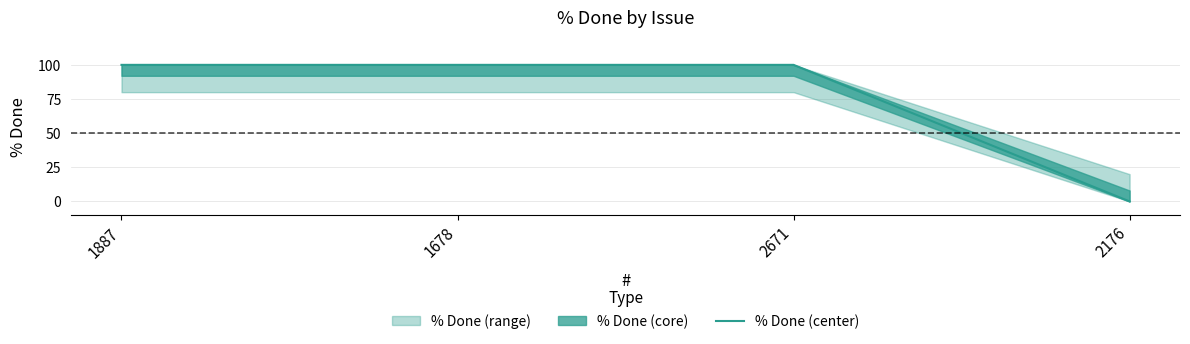

Reading left to right, transcribe all the data shown in this chart.

1887=100	1678=100	2671=100	2176=0